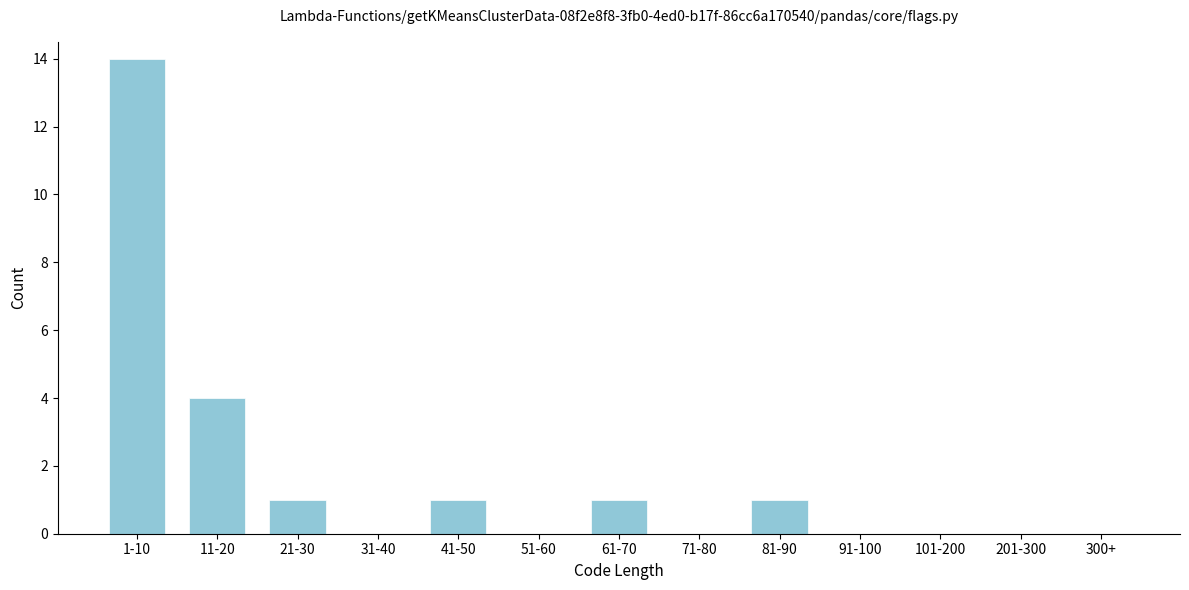

Reading right to left, extract all data points from this chart.

300+=0	201-300=0	101-200=0	91-100=0	81-90=1	71-80=0	61-70=1	51-60=0	41-50=1	31-40=0	21-30=1	11-20=4	1-10=14